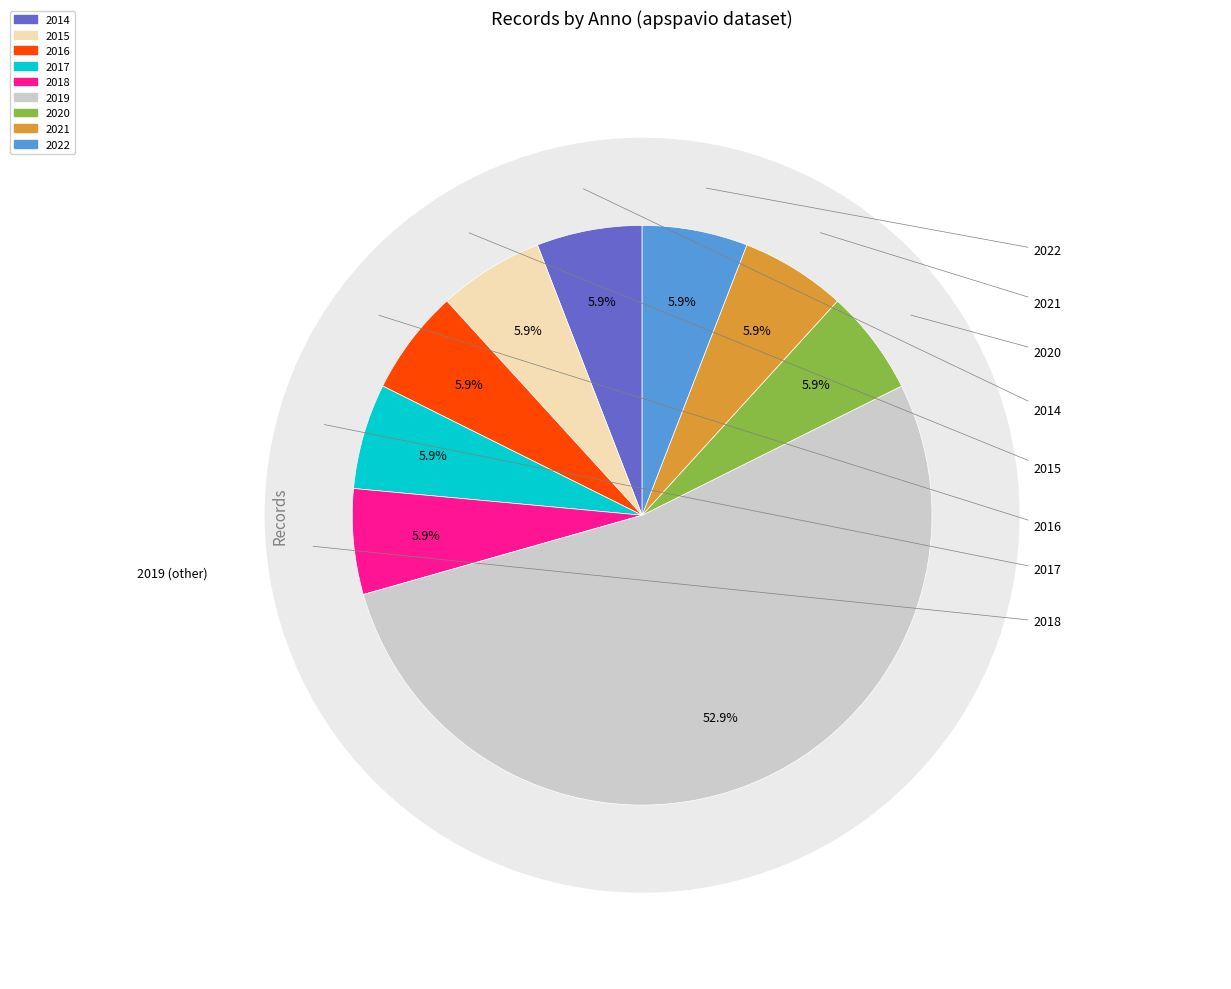

What is the smallest slice in the pie chart?

2014